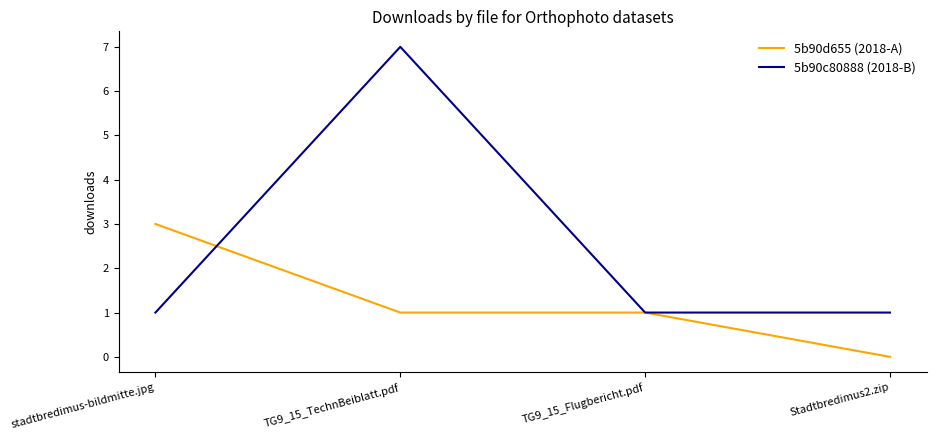

Reading left to right, transcribe all the data shown in this chart.

5b90d655 (2018-A): stadtbredimus-bildmitte.jpg=3	TG9_15_TechnBeiblatt.pdf=1	TG9_15_Flugbericht.pdf=1	Stadtbredimus2.zip=0
5b90c80888 (2018-B): stadtbredimus-bildmitte.jpg=1	TG9_15_TechnBeiblatt.pdf=7	TG9_15_Flugbericht.pdf=1	Stadtbredimus2.zip=1